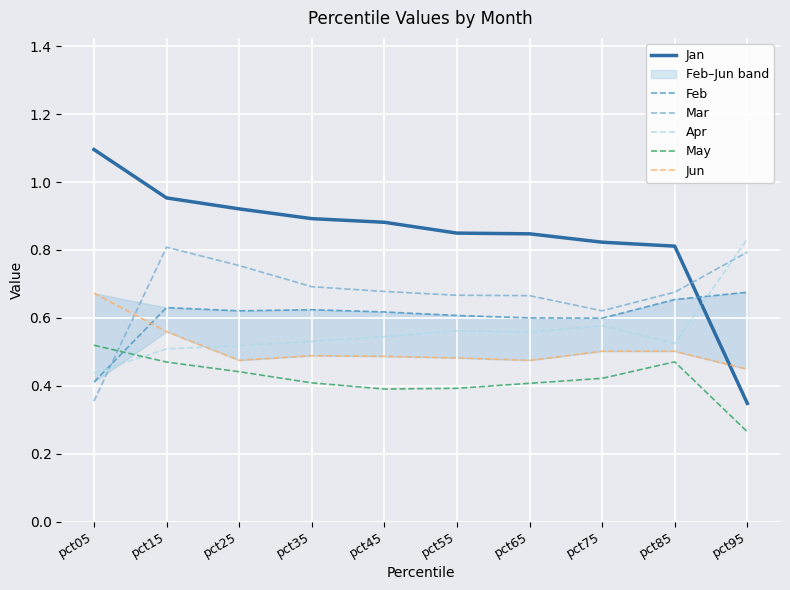

At how many categories does at least one series exceed 0?

10